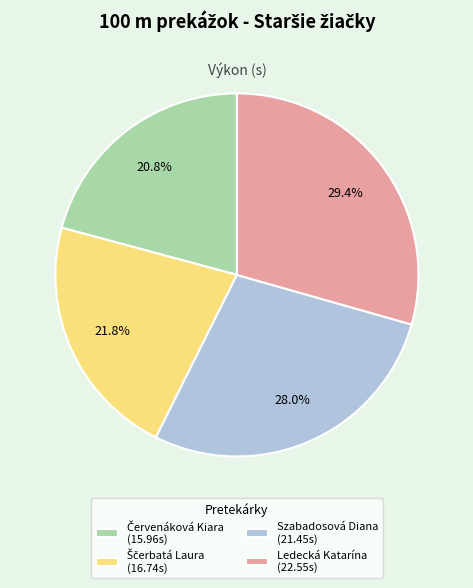

To the nearest percent, what is the difference between the largest and smallest slice percentages?

9%